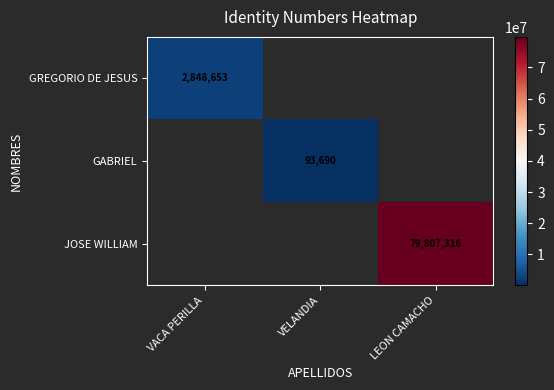

True or false: GREGORIO DE JESUS has a value of 2848653 at VACA PERILLA.

True